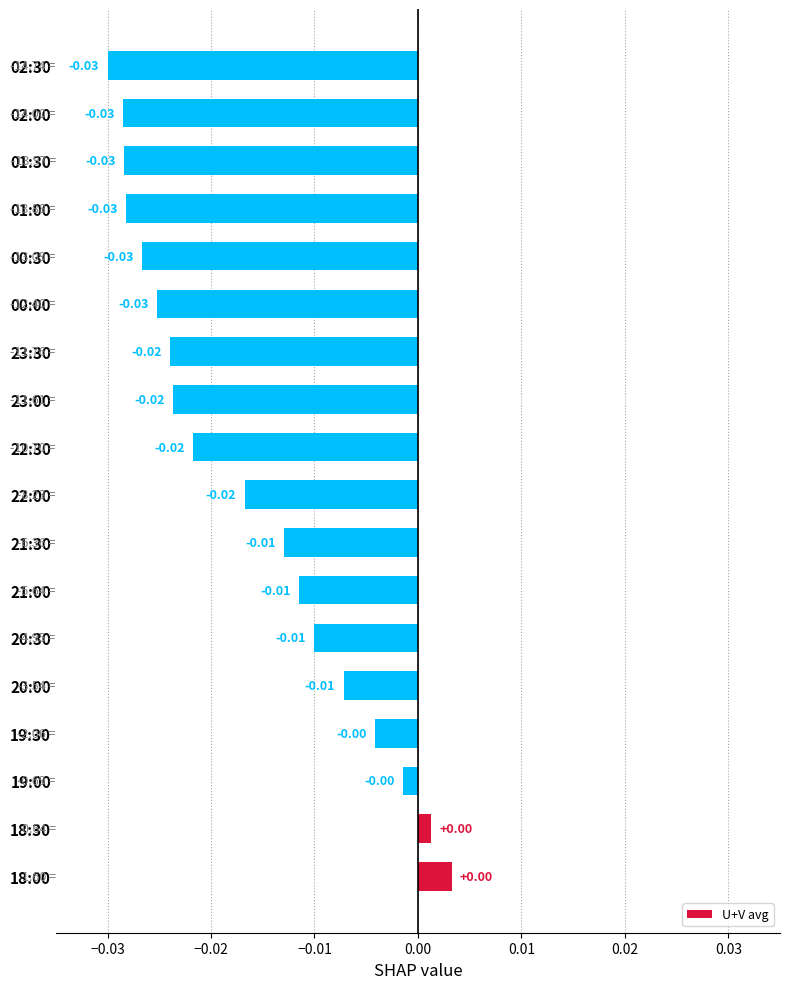

Are the bars horizontal?

Yes